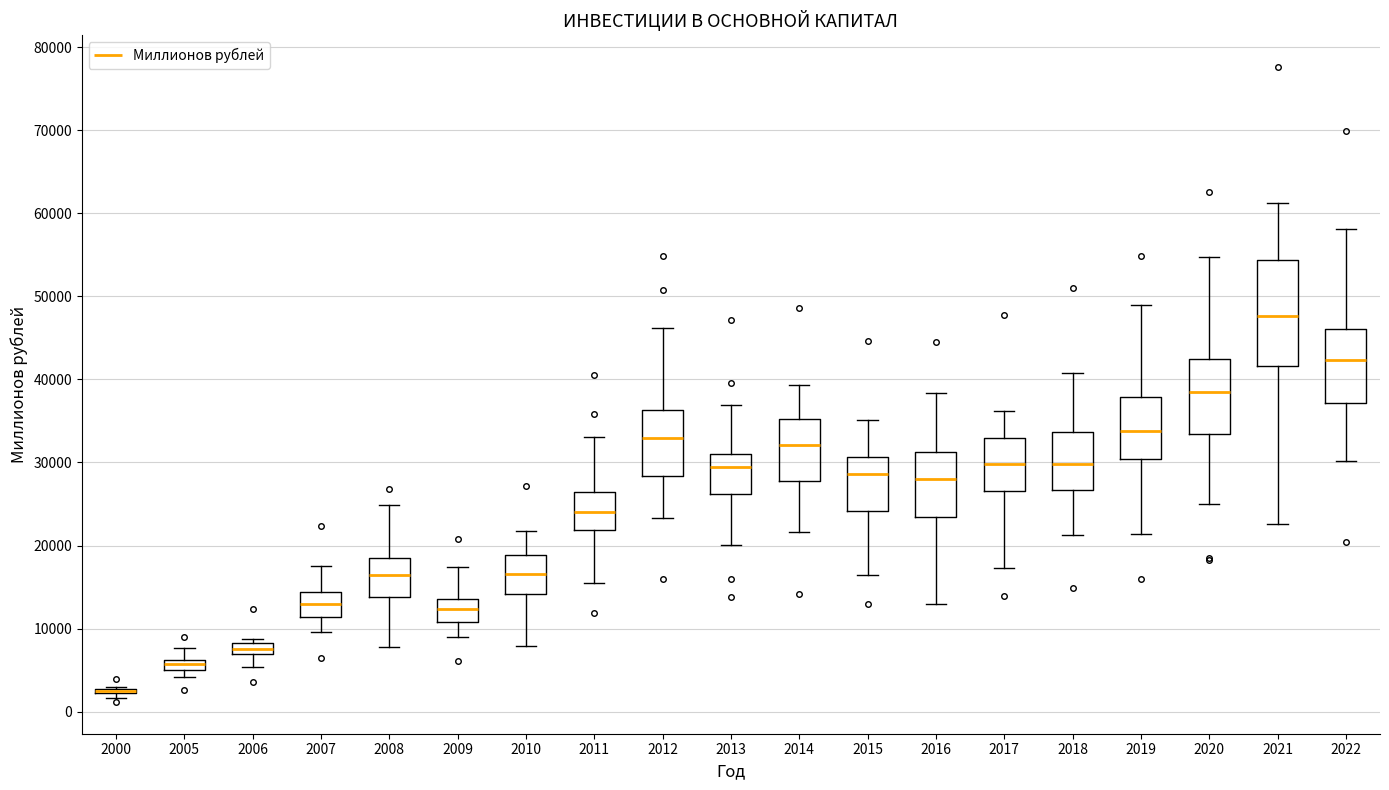

Which box is the tallest, from its lower edge to its upper edge?

2021